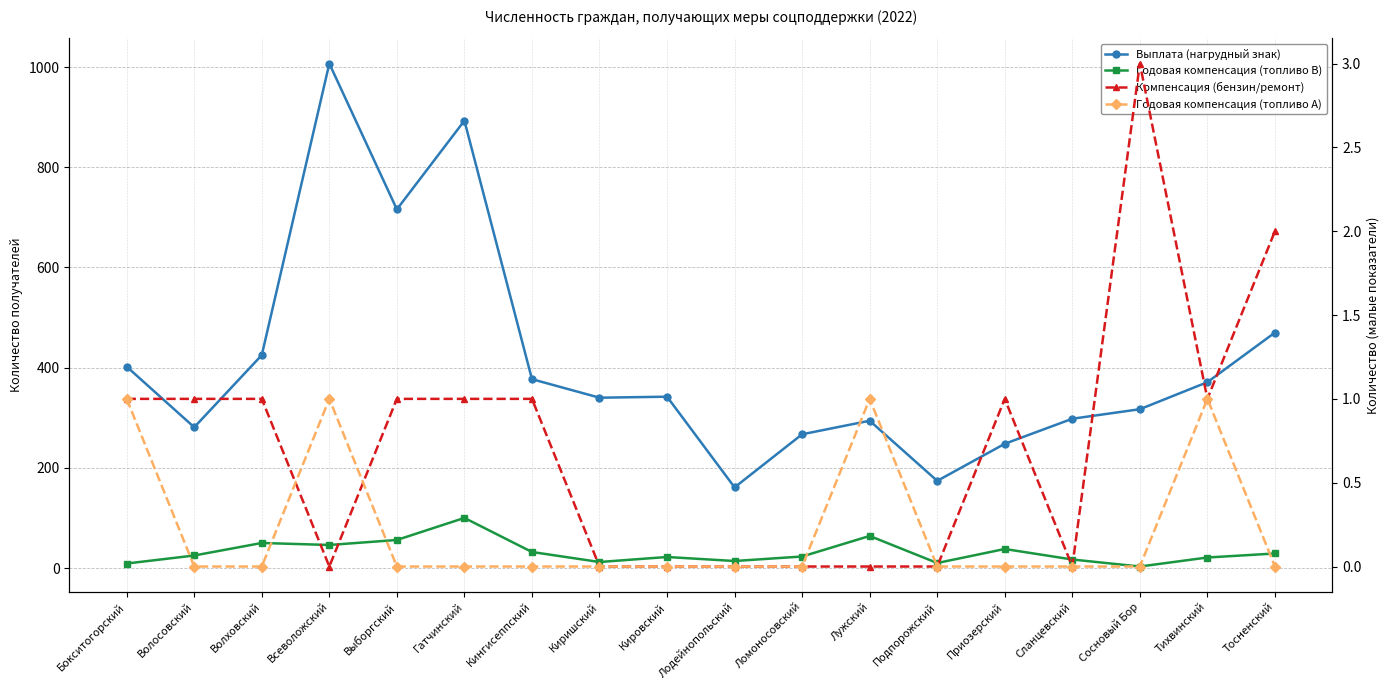

Count the number of data series in this chart.

4